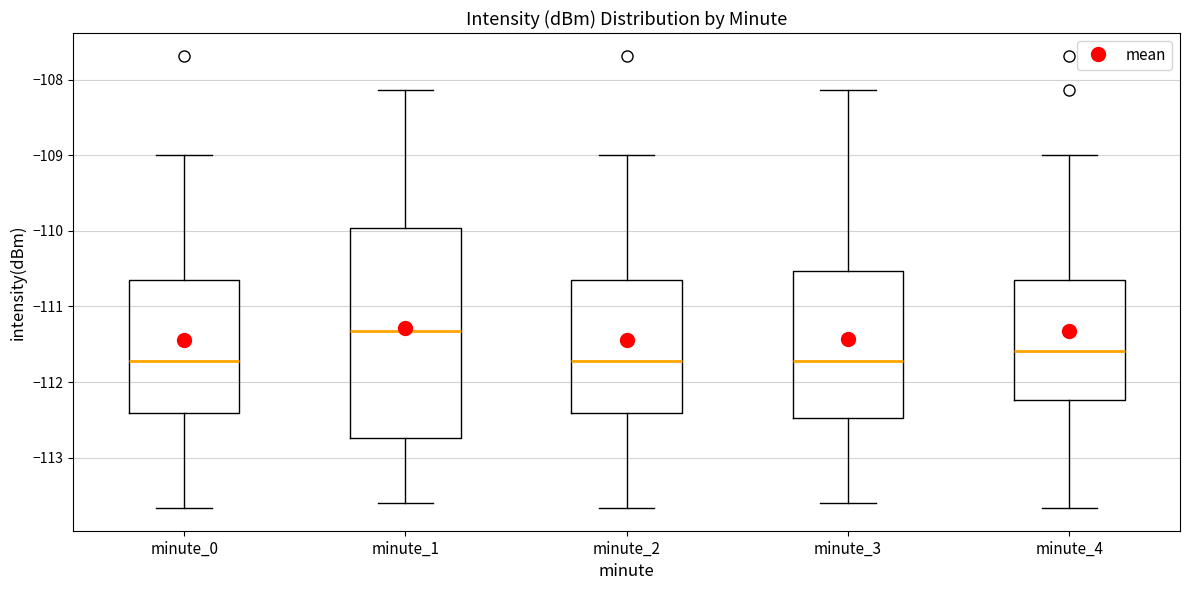

Which box has the highest median line?

minute_1